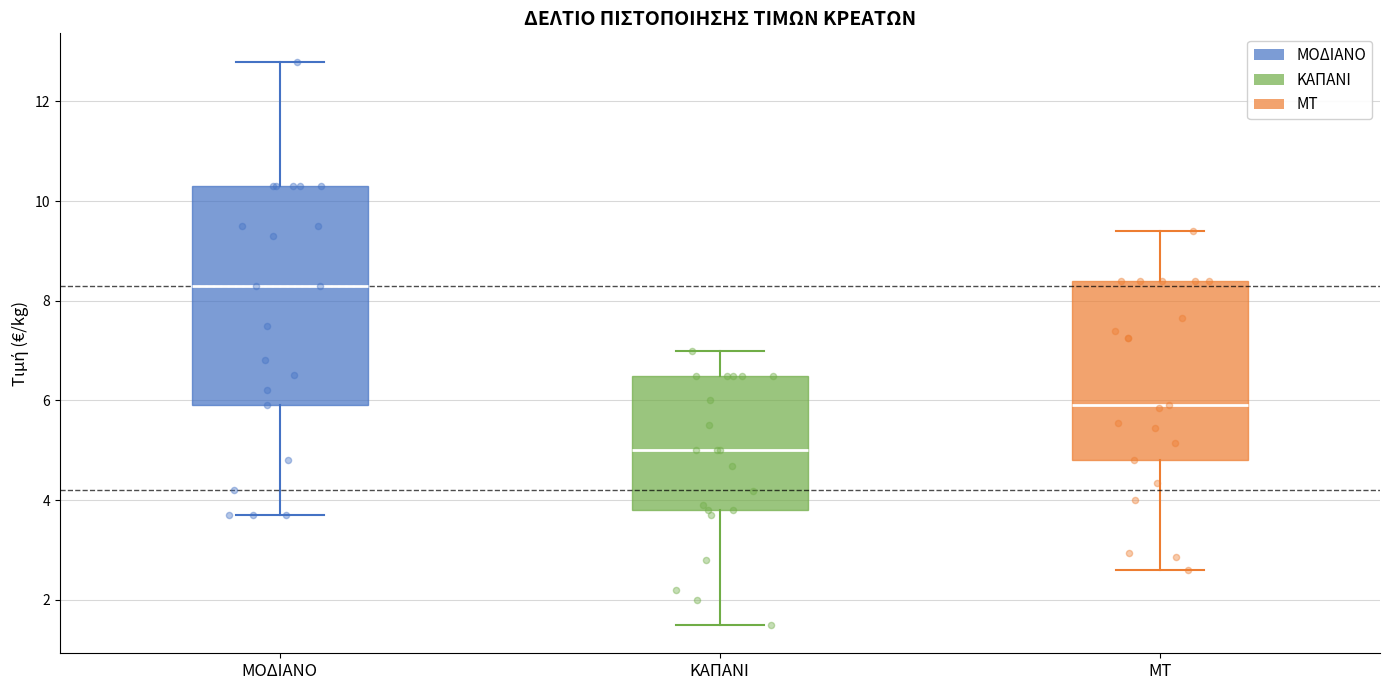

Which box is the tallest, from its lower edge to its upper edge?

ΜΟΔΙΑΝΟ